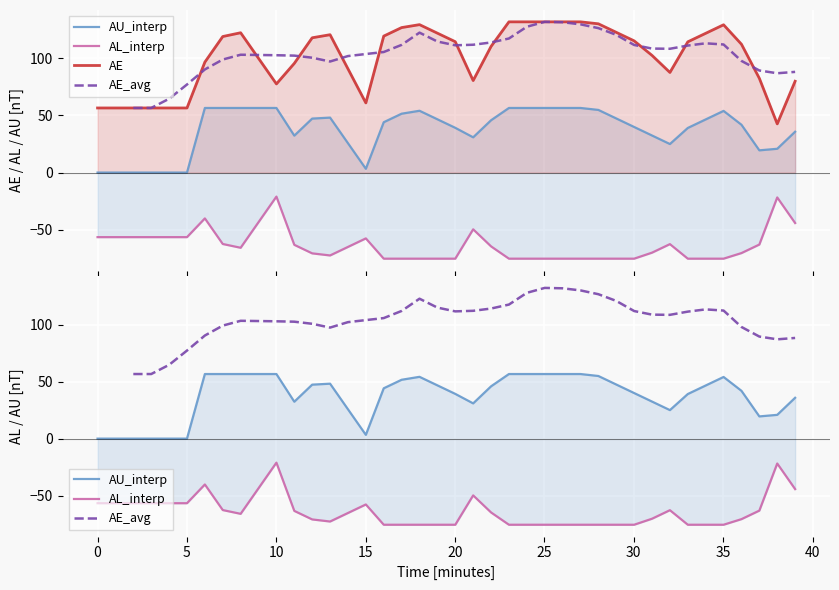

What is the minimum value shown in the chart?

-75.5